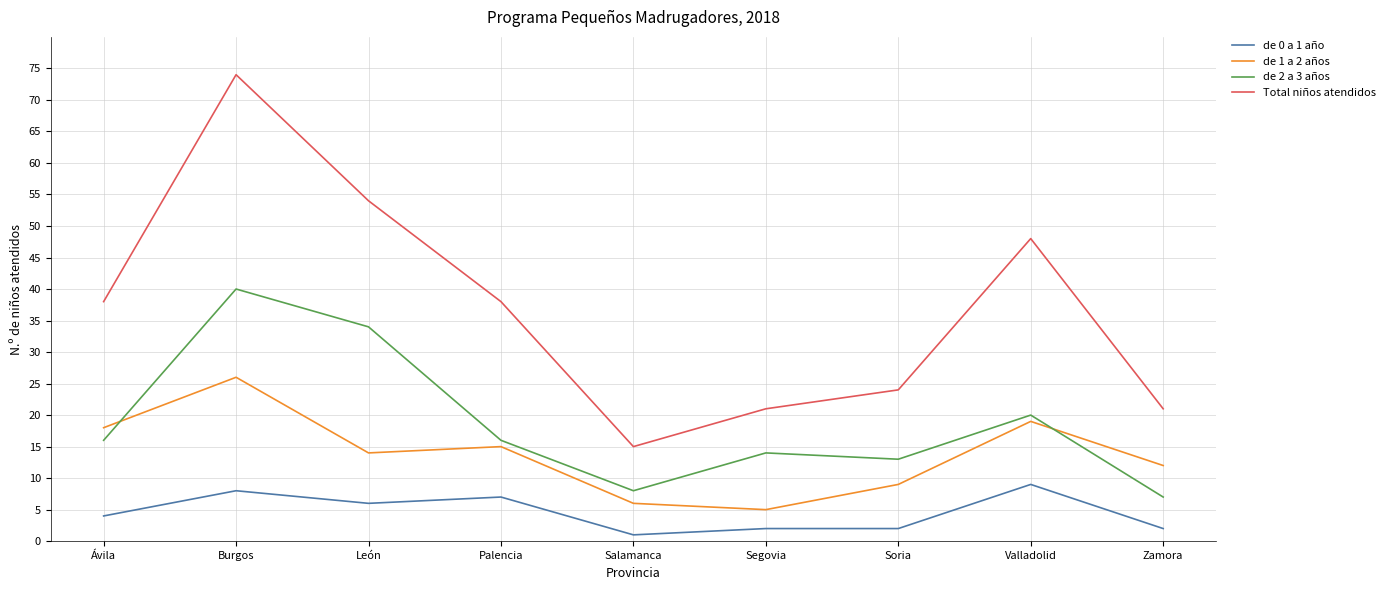

Count the de 0 a 1 año values in the range 2 to 7.

6